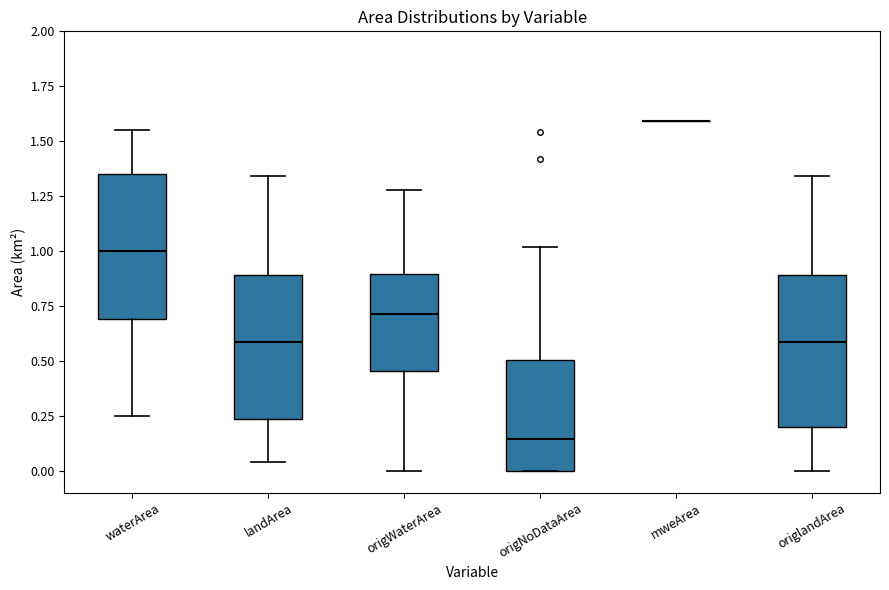

Reading left to right, transcribe this box plot: for each box, give where its median line is, the range the box spans, and where its two whiskers end, as read against the y-axis. The values are not printed on the chart, so give them approximately, as read against the axis.

waterArea: median 1.00, box 0.70 to 1.35, whiskers 0.25 to 1.55
landArea: median 0.60, box 0.25 to 0.90, whiskers 0.05 to 1.35
origWaterArea: median 0.70, box 0.45 to 0.90, whiskers 0.00 to 1.30
origNoDataArea: median 0.15, box 0.00 to 0.50, whiskers 0.00 to 1.00
mweArea: box collapsed to a line at 1.60, whiskers 1.60 to 1.60
origlandArea: median 0.60, box 0.20 to 0.90, whiskers 0.00 to 1.35